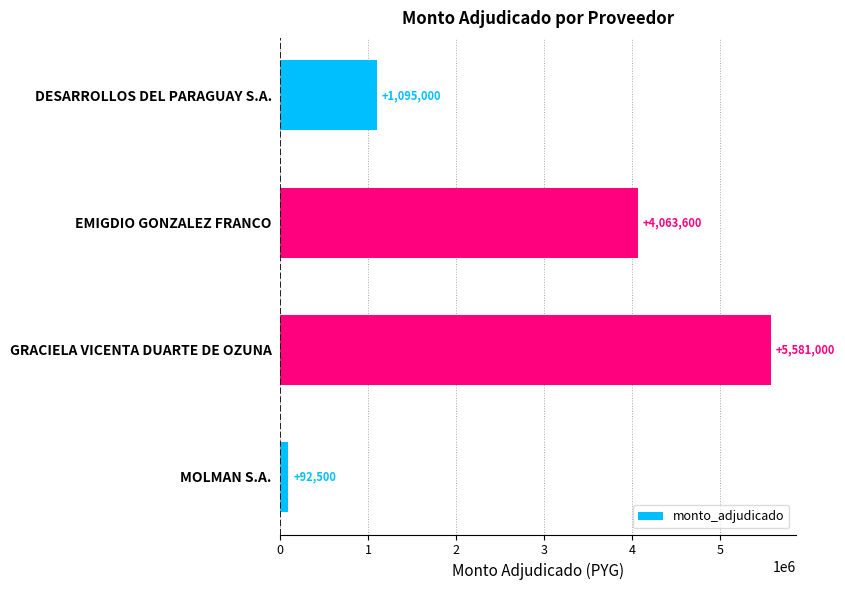

Which category has the highest value across all series?

GRACIELA VICENTA DUARTE DE OZUNA